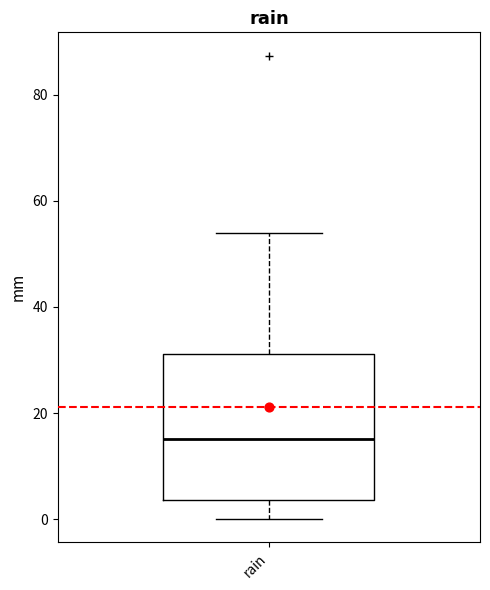

Read this box plot against the y-axis: the position of the median line, the range covered by the box, and the ends of both whiskers. The values are not printed on the chart, so give them approximately, as read against the axis.

median 16, box 4 to 32, whiskers 0 to 54